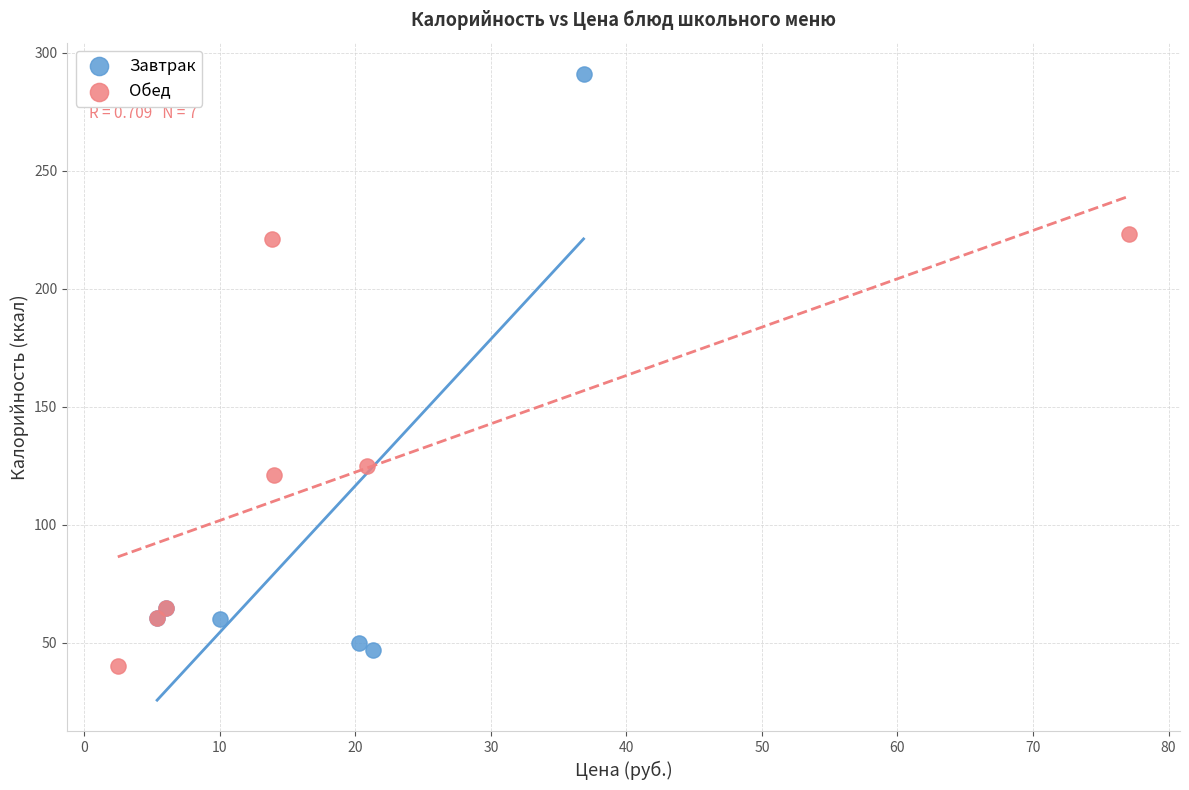

What are all the series names shown in the legend?

Завтрак, Обед